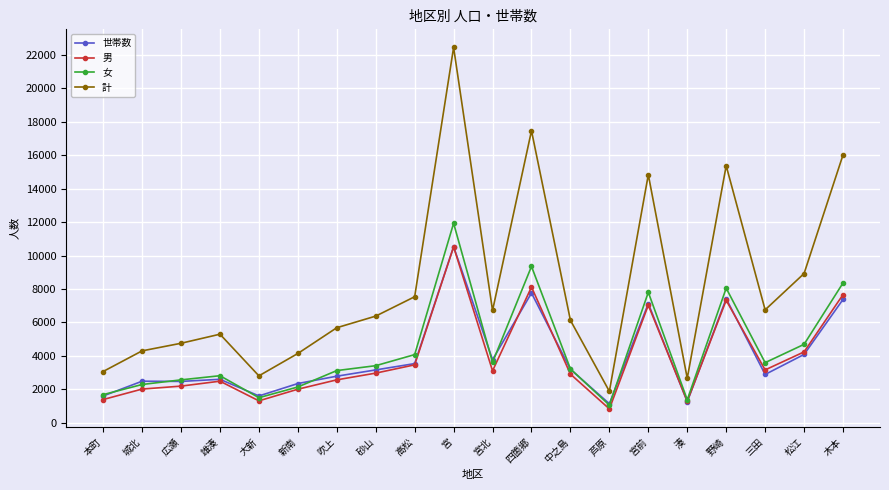

At how many categories does at least one series exceed 21369?

1